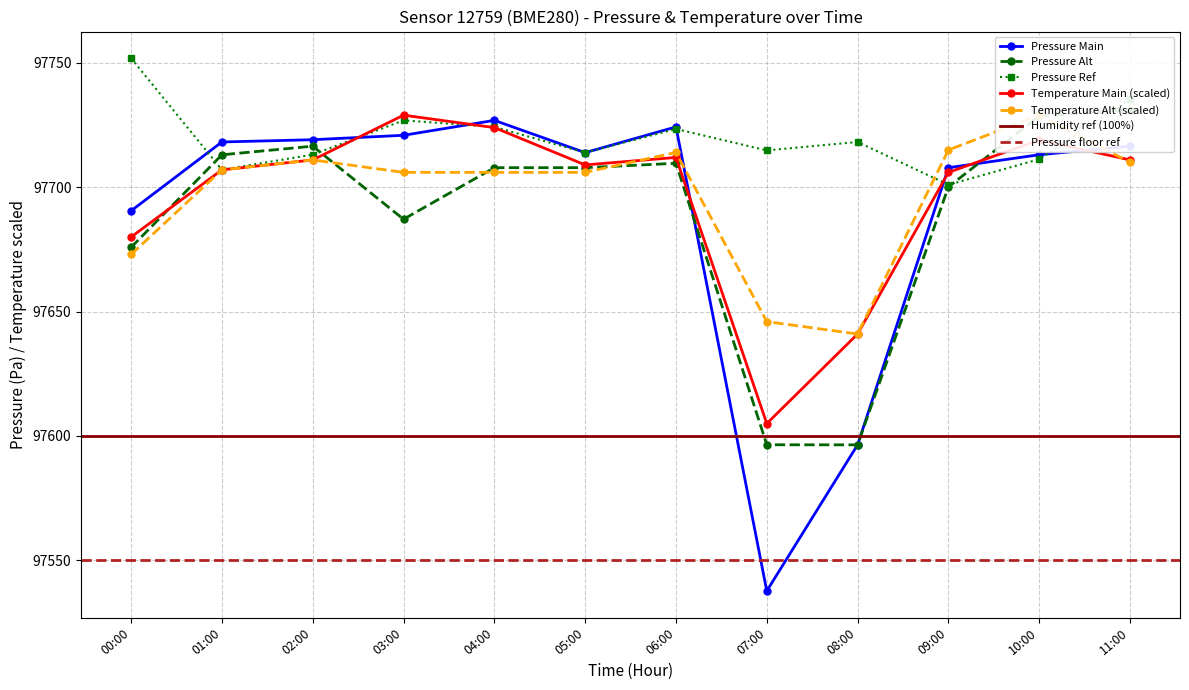

Is it true that pressure_ref1 equals 97707.9 at 04:00?

True